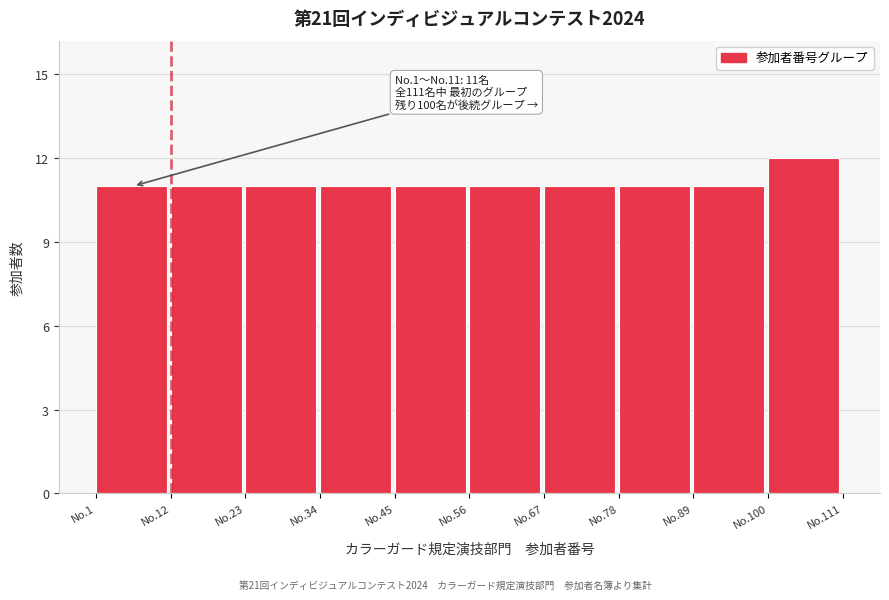

Reading left to right, list all the values displayed in this chart.

11	11	11	11	11	11	11	11	11	12